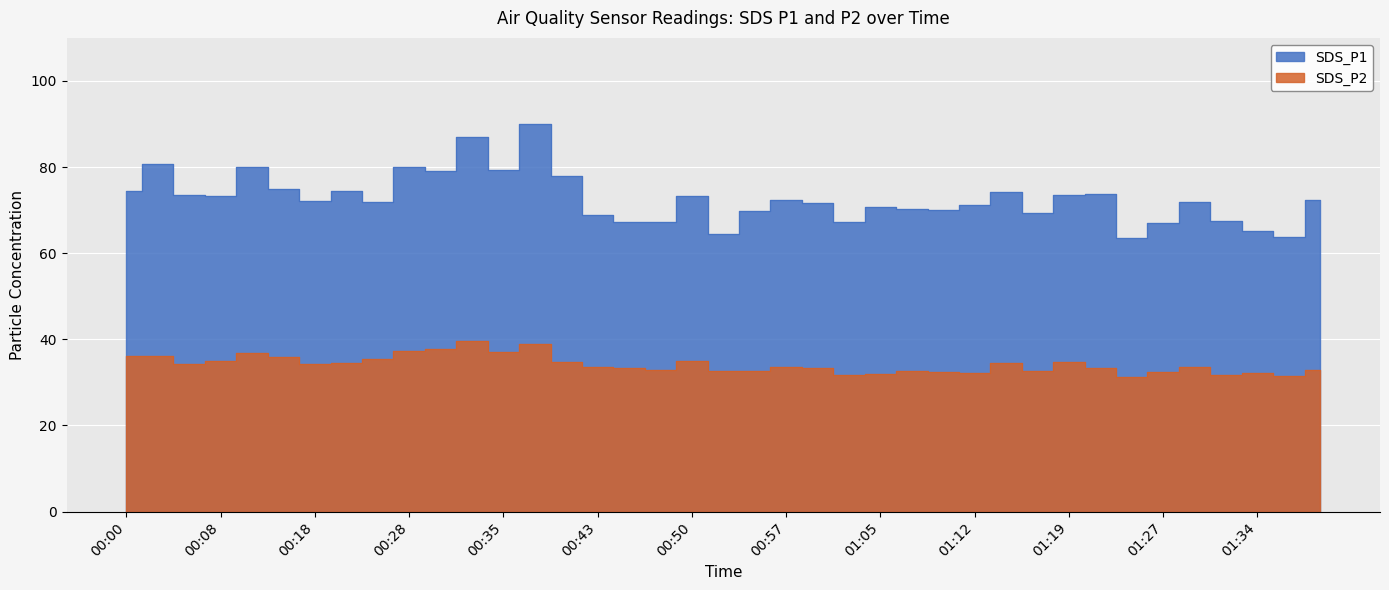

Where does the SDS_P2 series first go above 33?

00:00